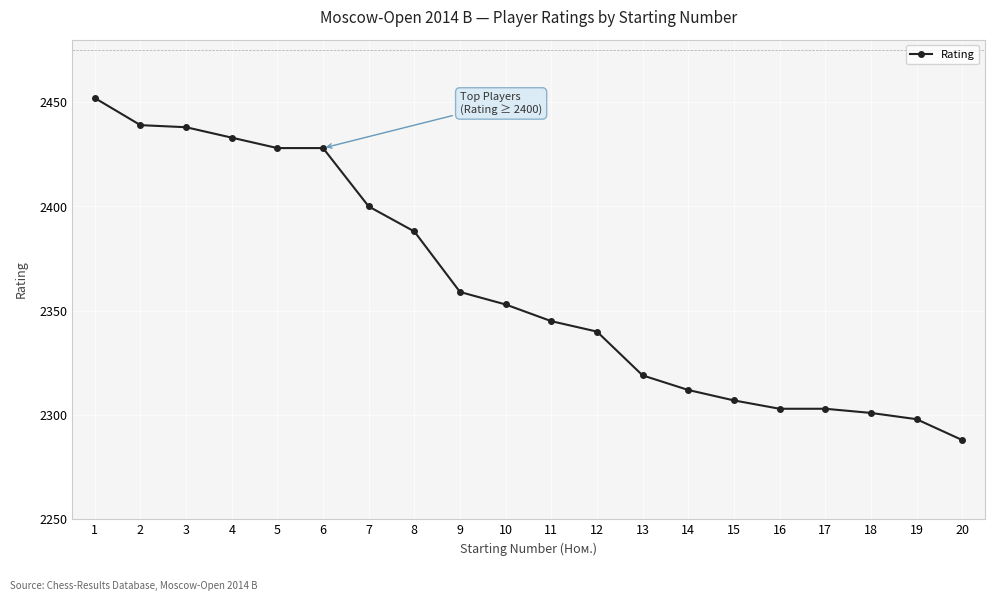

How many distinct data groups are displayed?

1